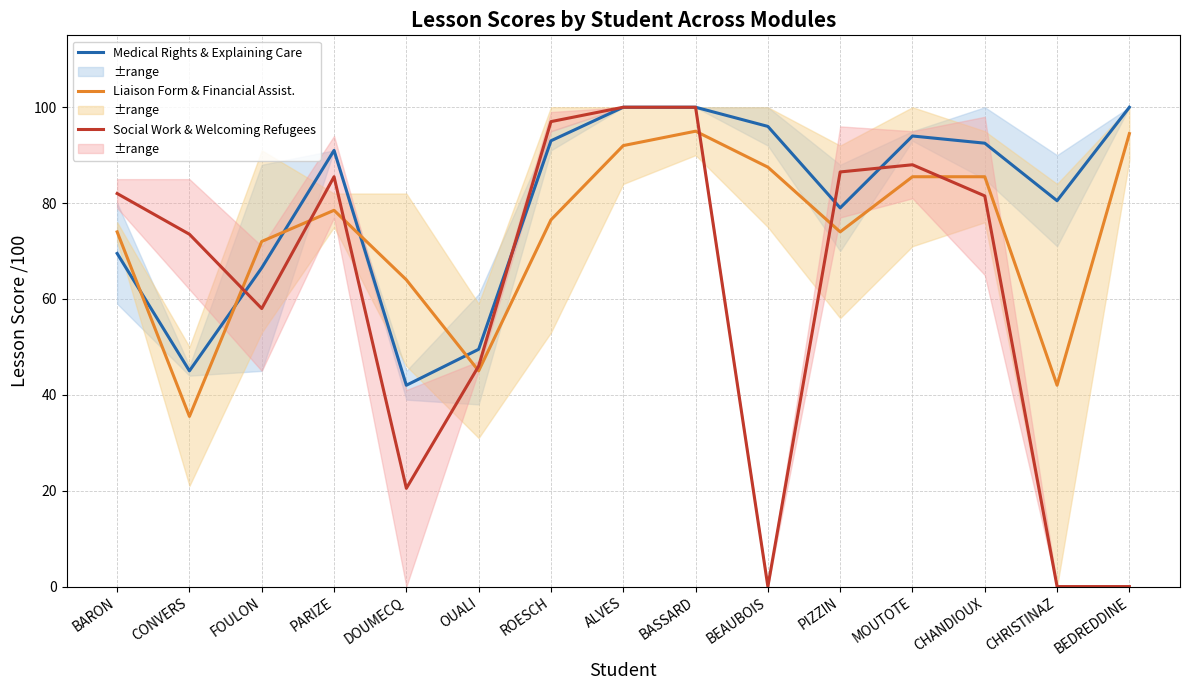

Which series ends up on top after the final intersection of Liaison Form & Financial Assist. and Social Work & Welcoming Refugees?

Liaison Form & Financial Assist.